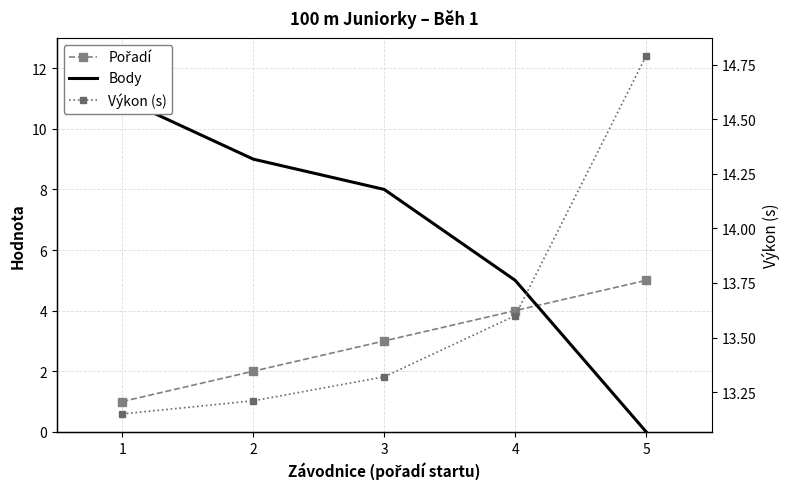

At which label does Body reach its minimum?

5